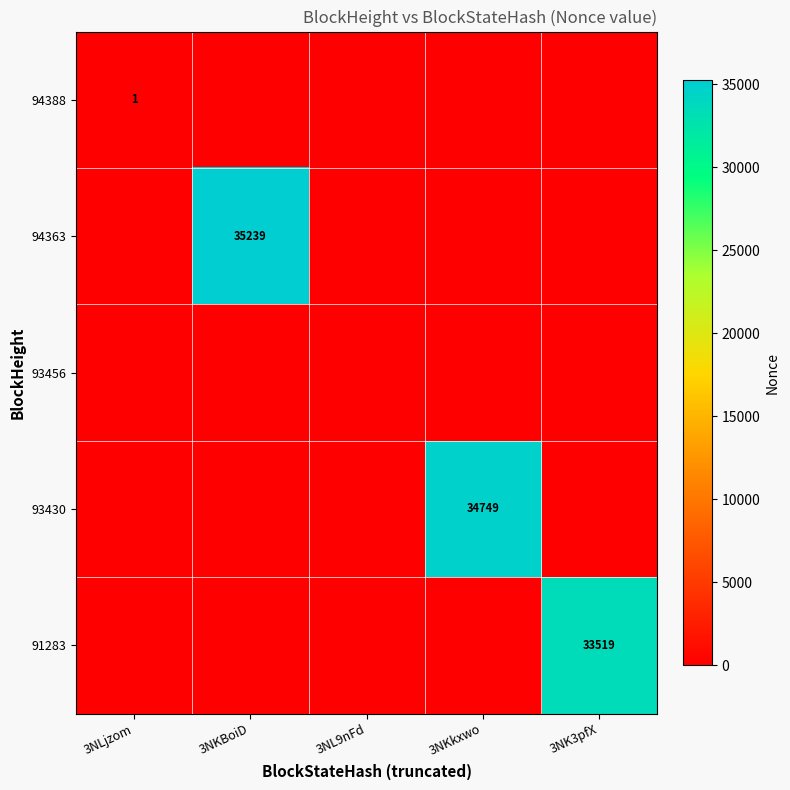

True or false: 91283 has a value of 33519 at 3NK3pfX.

True